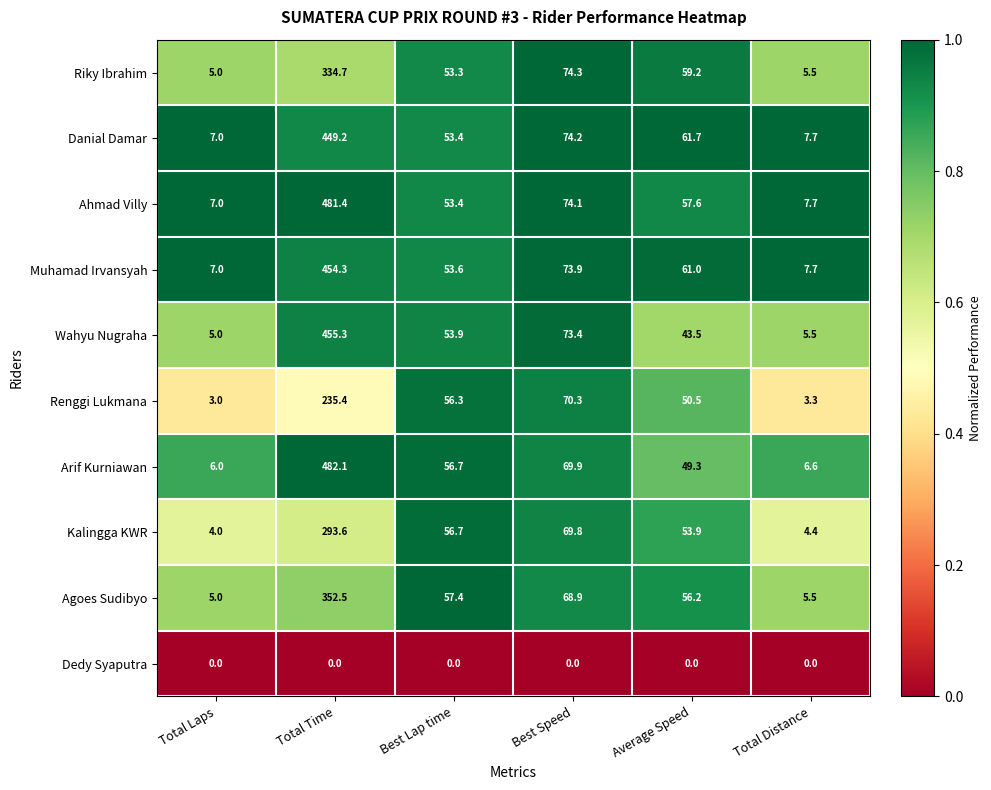

What is the sum of all Muhamad Irvansyah values?

657.5